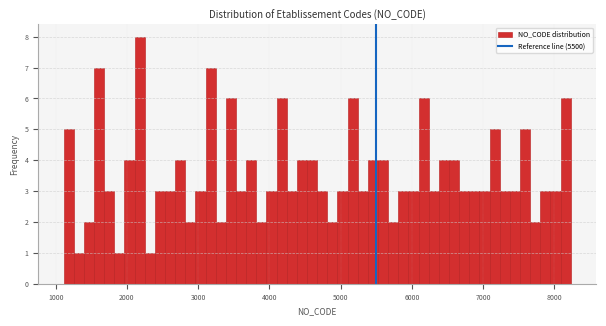

Read against the x-axis, roughly where is the centre of the tallest bar?

2200